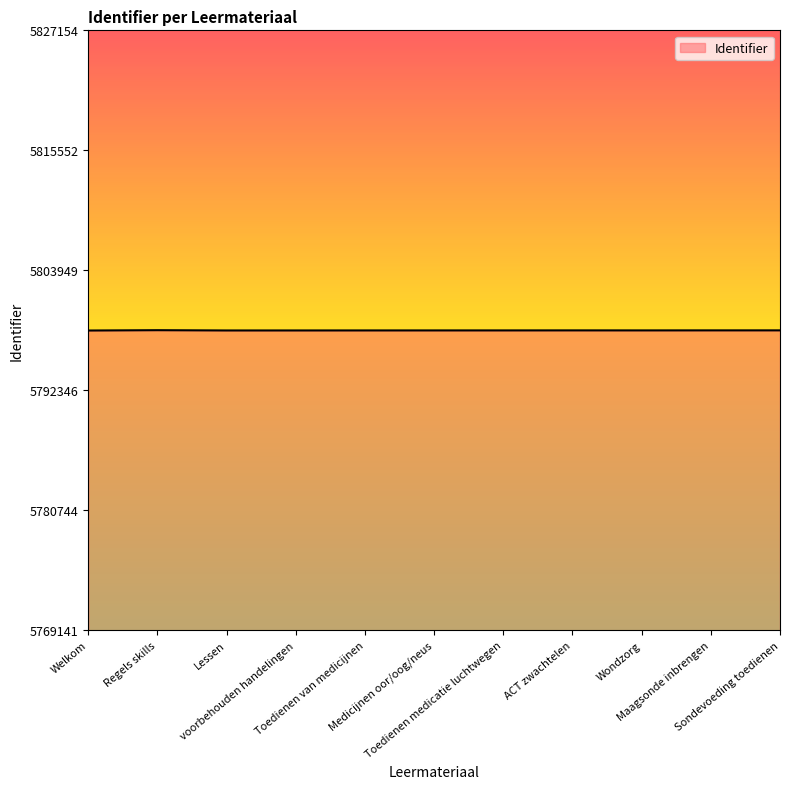

Read the value at Toedienen medicatie luchtwegen, to the nearest 10.

5798140